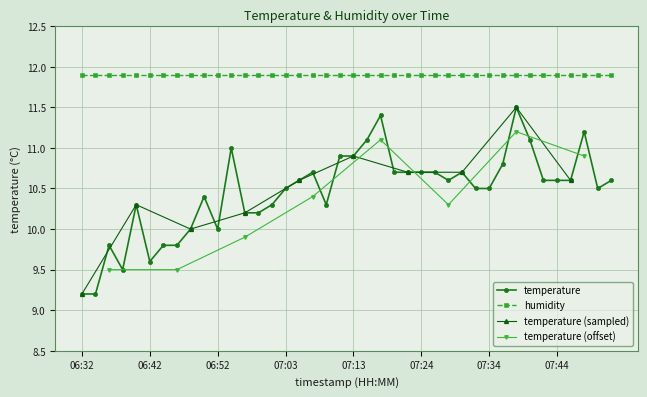

Rank the categories by value from highest to lowest.

07:38, 07:18, 07:48, 07:15, 07:40, 06:54, 07:11, 07:13, 07:36, 07:07, 07:20, 07:22, 07:24, 07:26, 07:30, 07:05, 07:28, 07:42, 07:44, 07:46, 07:52, 07:03, 07:32, 07:34, 07:50, 06:50, 06:40, 07:01, 07:09, 06:56, 06:58, 06:48, 06:52, 06:36, 06:44, 06:46, 06:42, 06:38, 06:32, 06:34